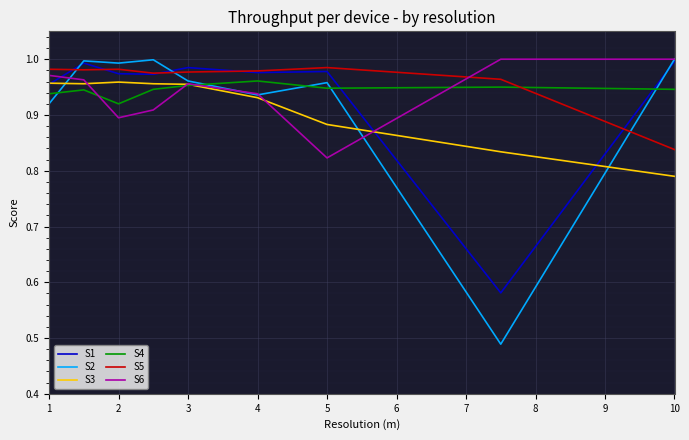

After their last crossing, which series has the higher values: S5 or S2?

S2